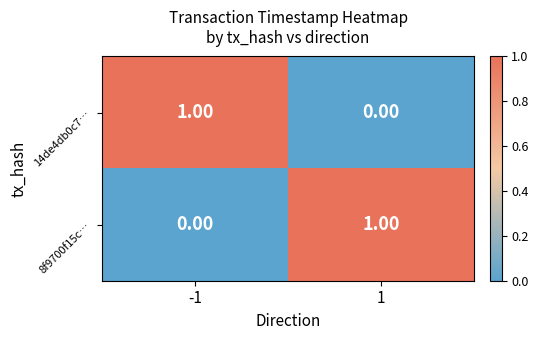

Is the value of 8f9700f15c… at 1 greater than the value of 14de4db0c7… at 1?

Yes